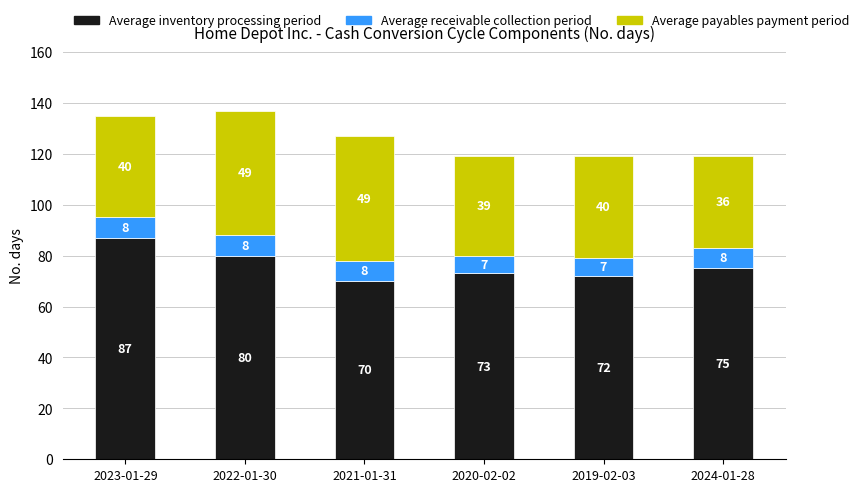

What is the approximate value of Average inventory processing period at 2019-02-03?

72